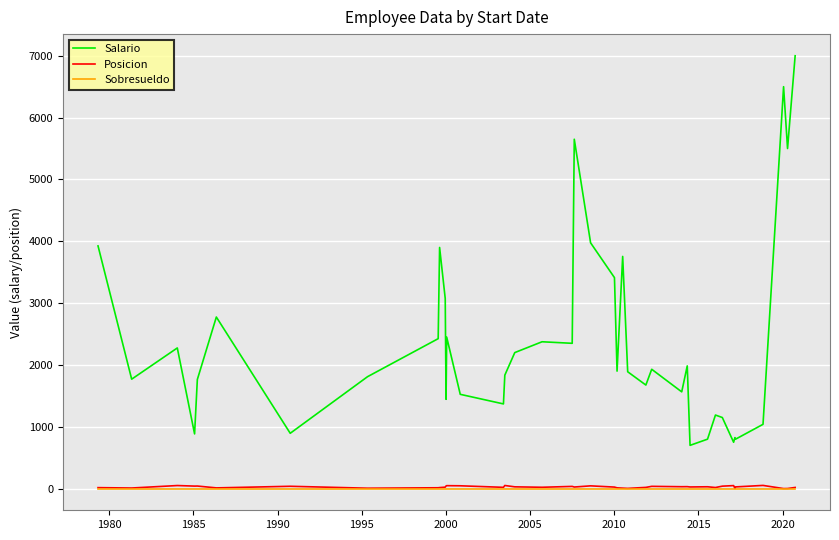

Which series has the largest range (max minus min)?

Salario